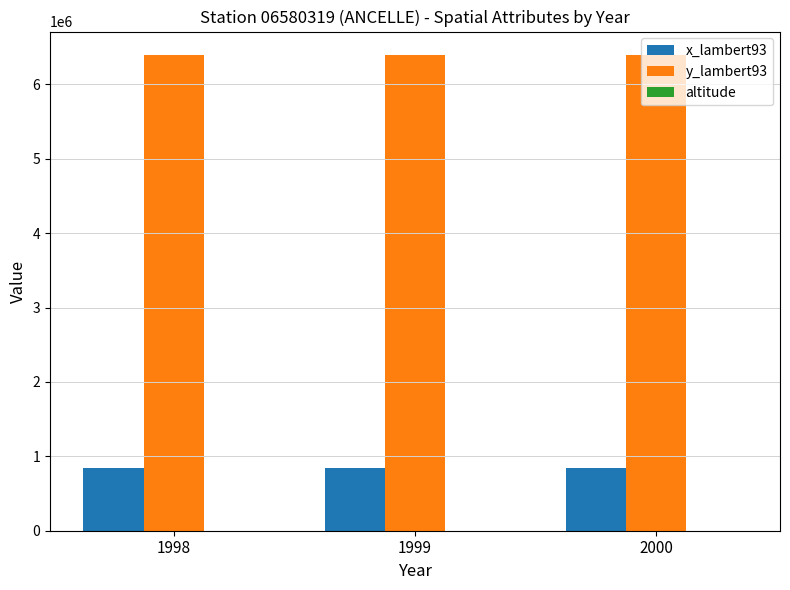

What is the average value of the x_lambert93 series?

847778